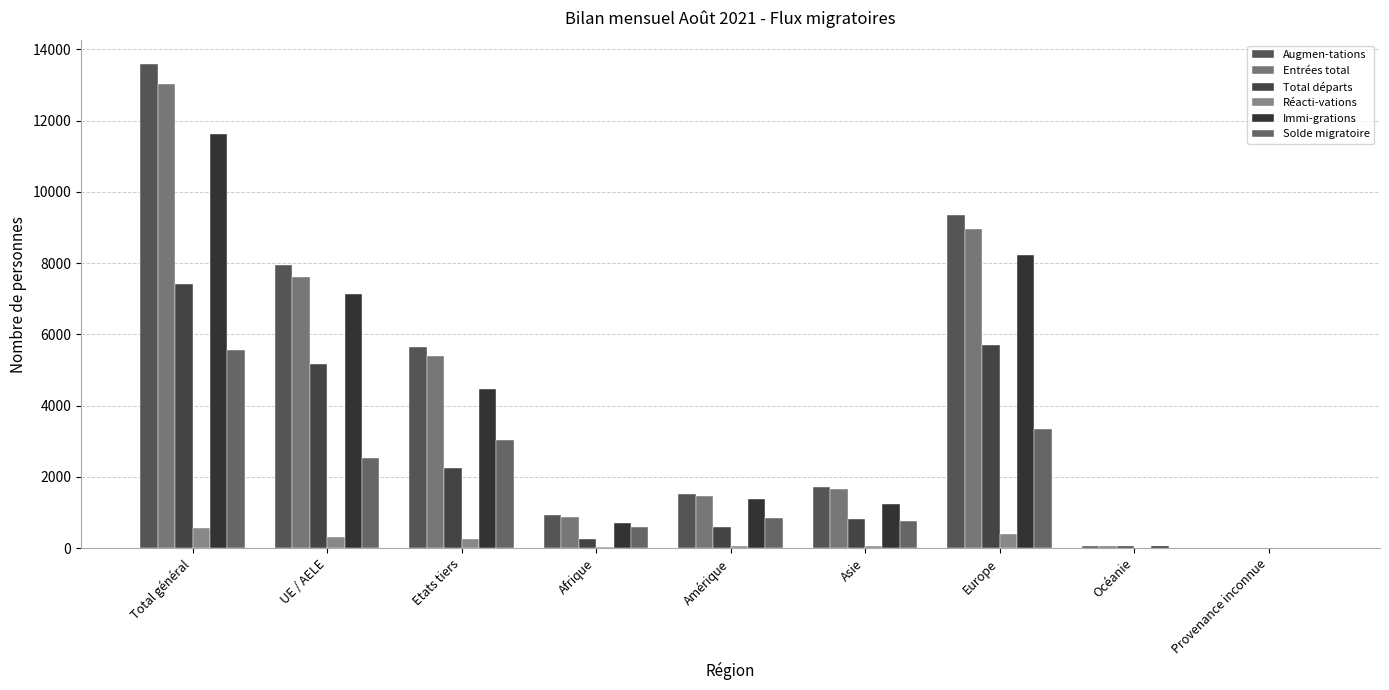

Between Europe and Amérique, which is larger?

Europe